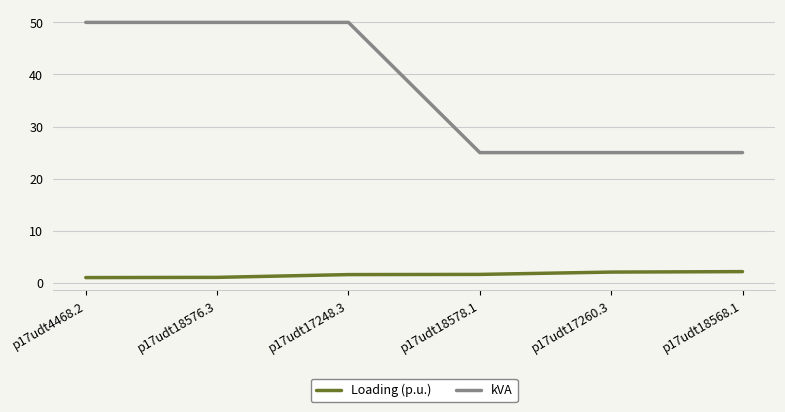

How many categories are shown in the chart?

6